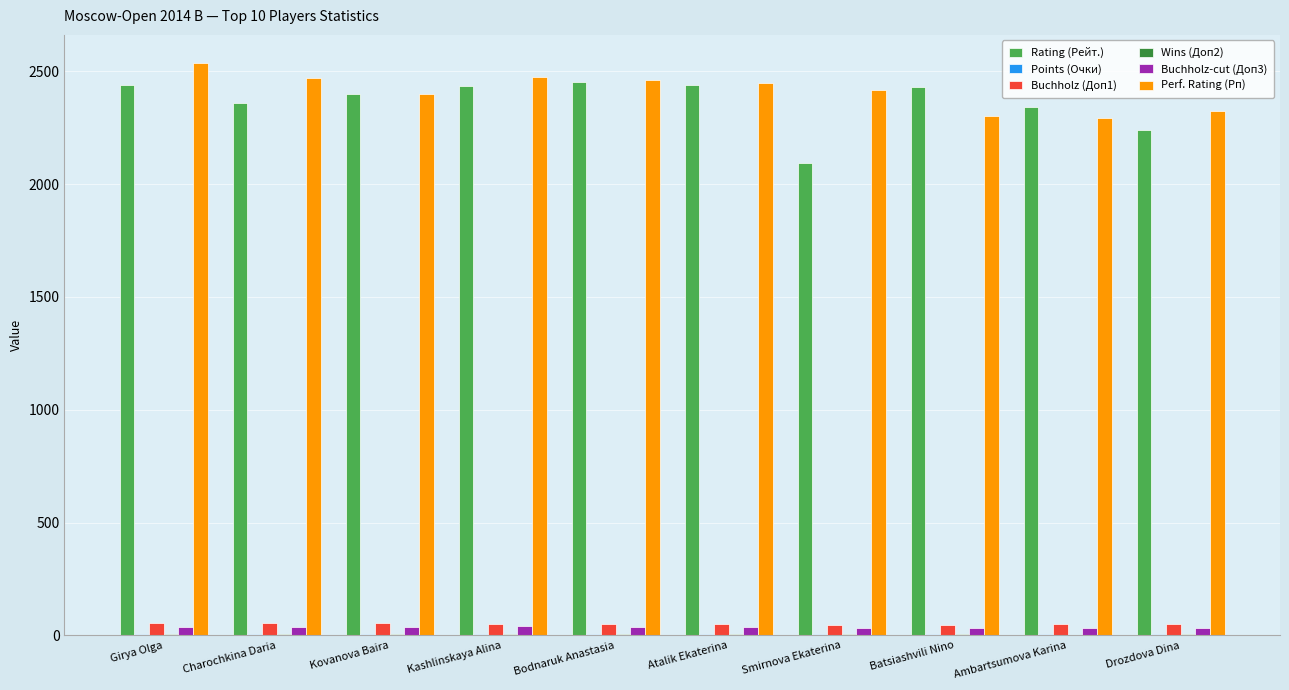

What is the maximum value shown in the chart?

2534.0